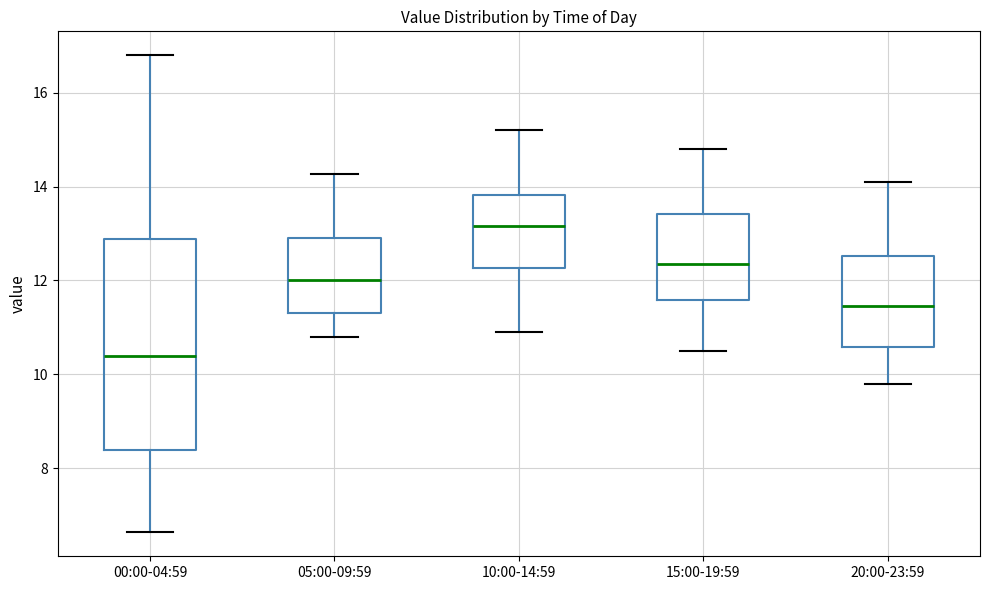

Where does the upper whisker of the box for 15:00-19:59 end on the y-axis? The values are not printed on the chart, so give them approximately, as read against the axis.

14.8